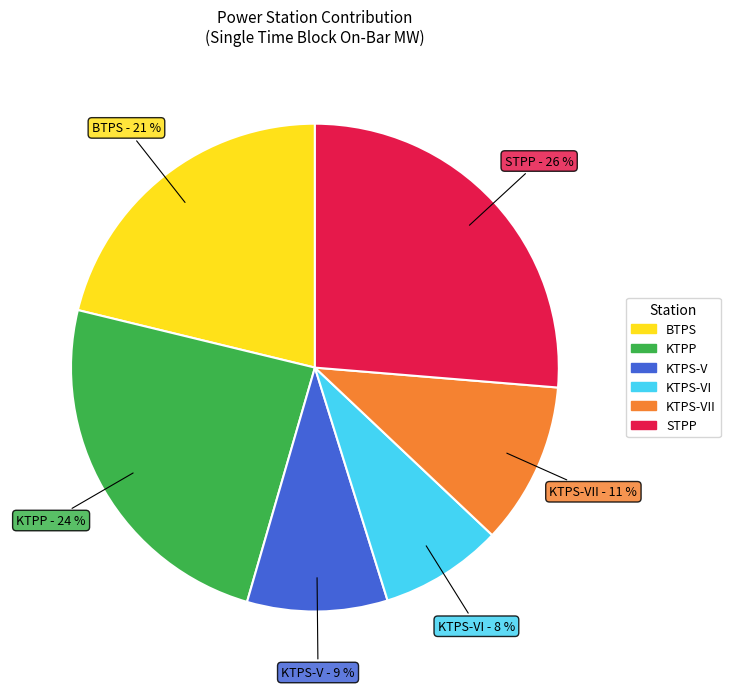

Does any single category account for the majority?

No